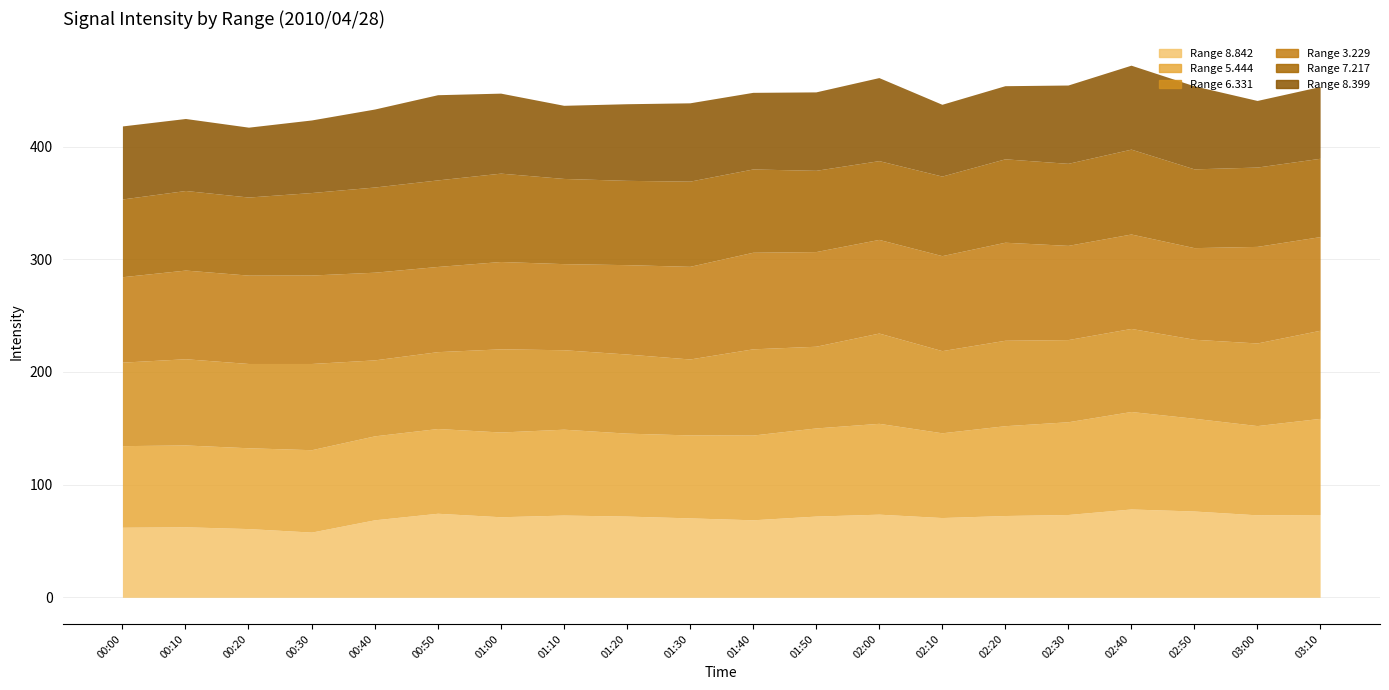

The value of 8.842 at 00:20 is 13.2. True or false?

False